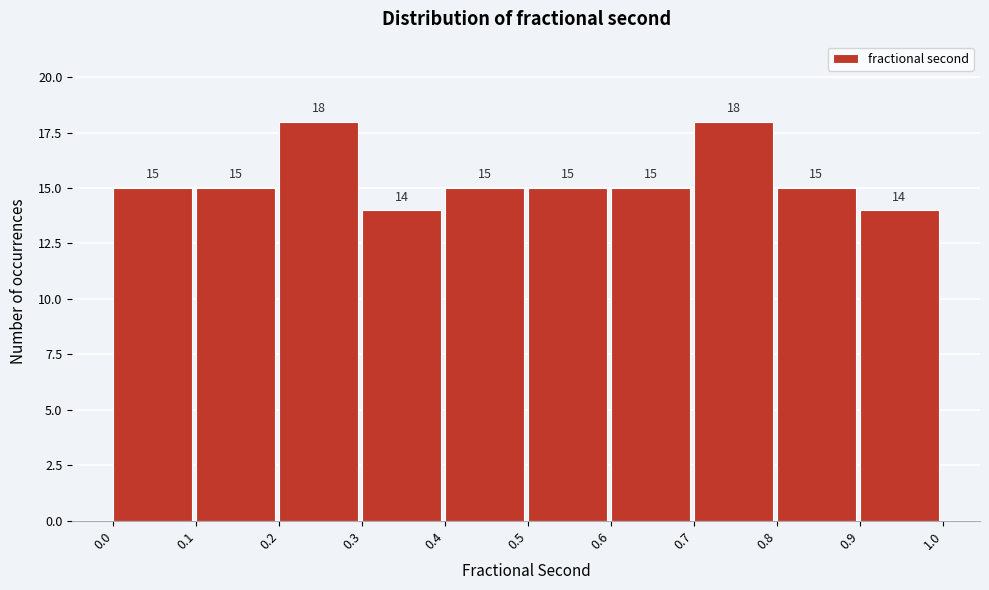

Reading left to right, list every bar in this chart as the range it spans on the x-axis followed by its height.

0.0 to 0.1: 15
0.1 to 0.2: 15
0.2 to 0.3: 18
0.3 to 0.4: 14
0.4 to 0.5: 15
0.5 to 0.6: 15
0.6 to 0.7: 15
0.7 to 0.8: 18
0.8 to 0.9: 15
0.9 to 1.0: 14